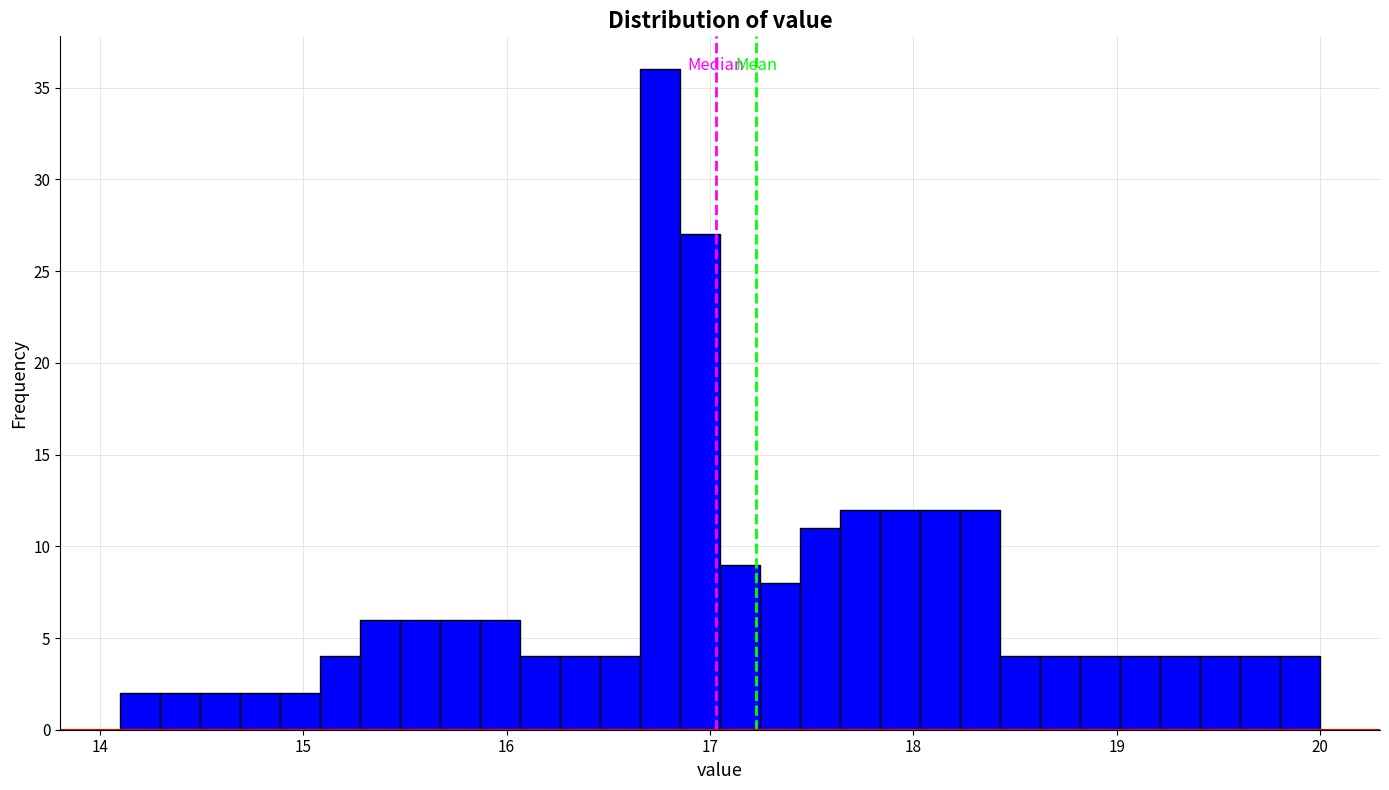

Read against the x-axis, roughly where is the centre of the tallest bar?

16.8